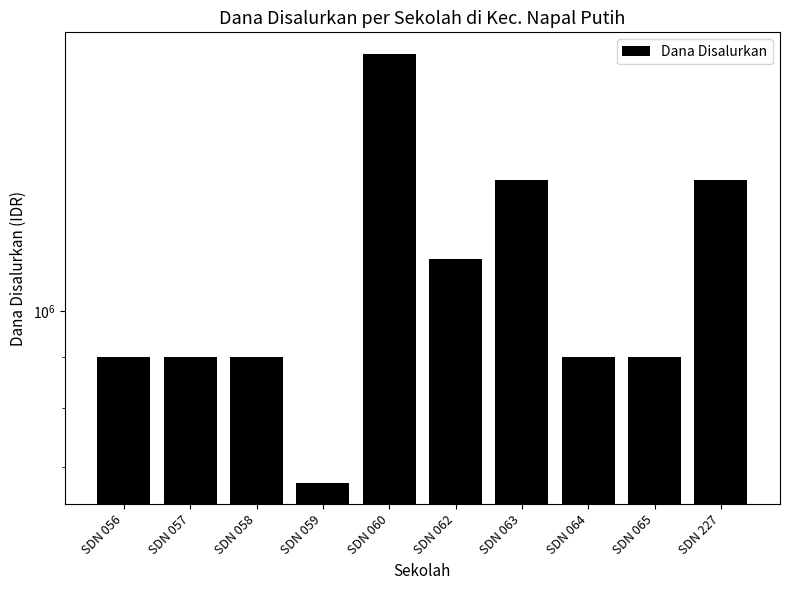

List the labels in order of value, largest first.

SDN 060, SDN 063, SDN 227, SDN 062, SDN 056, SDN 057, SDN 058, SDN 064, SDN 065, SDN 059